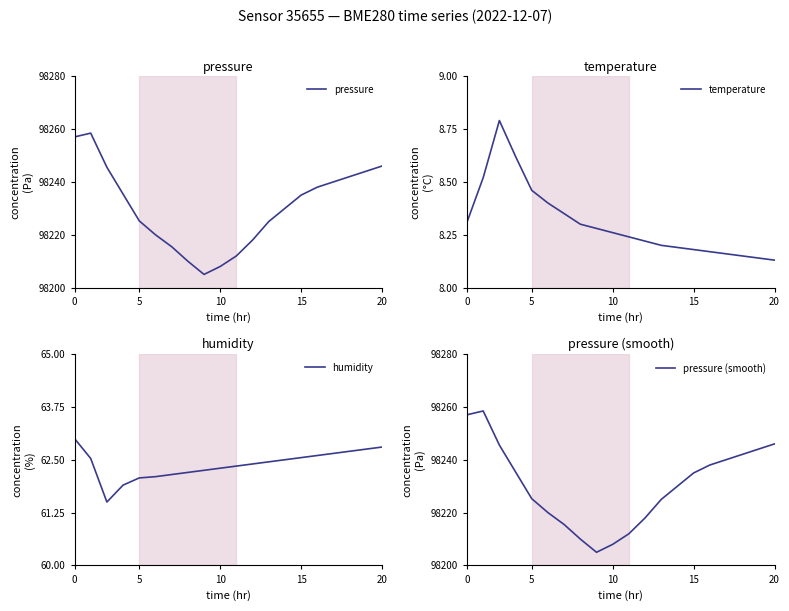

Which series has the largest range (max minus min)?

pressure